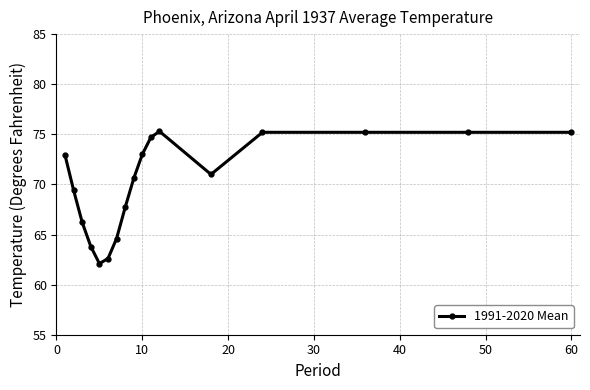

True or false: there are more than 0 points higher than both neighbors.

True